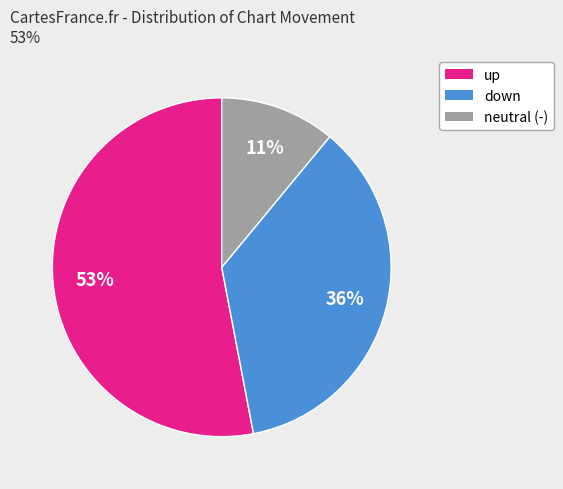

Is there a majority slice in this chart?

Yes